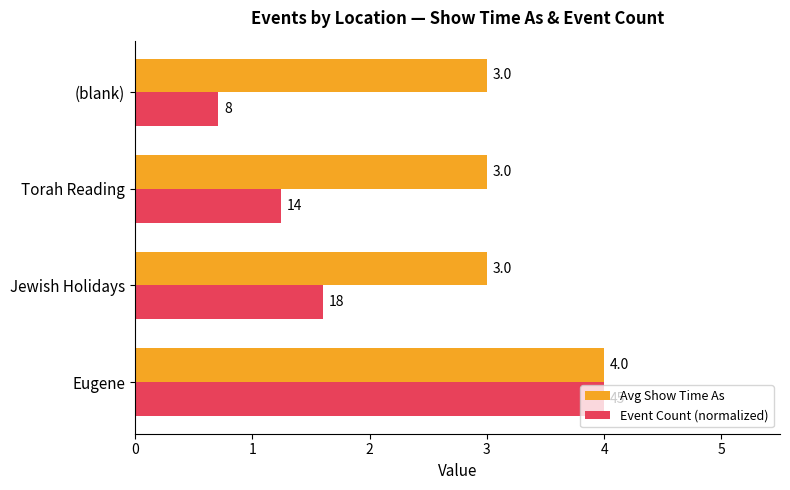

List the labels in order of Event Count (normalized) value, largest first.

Eugene, Jewish Holidays, Torah Reading, (blank)